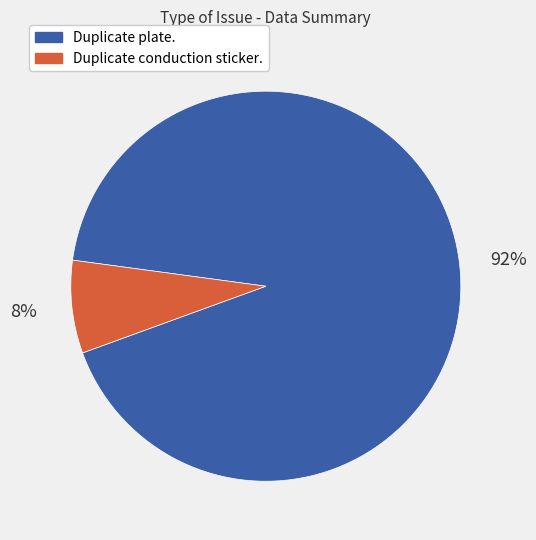

Count the number of slices in the pie.

2